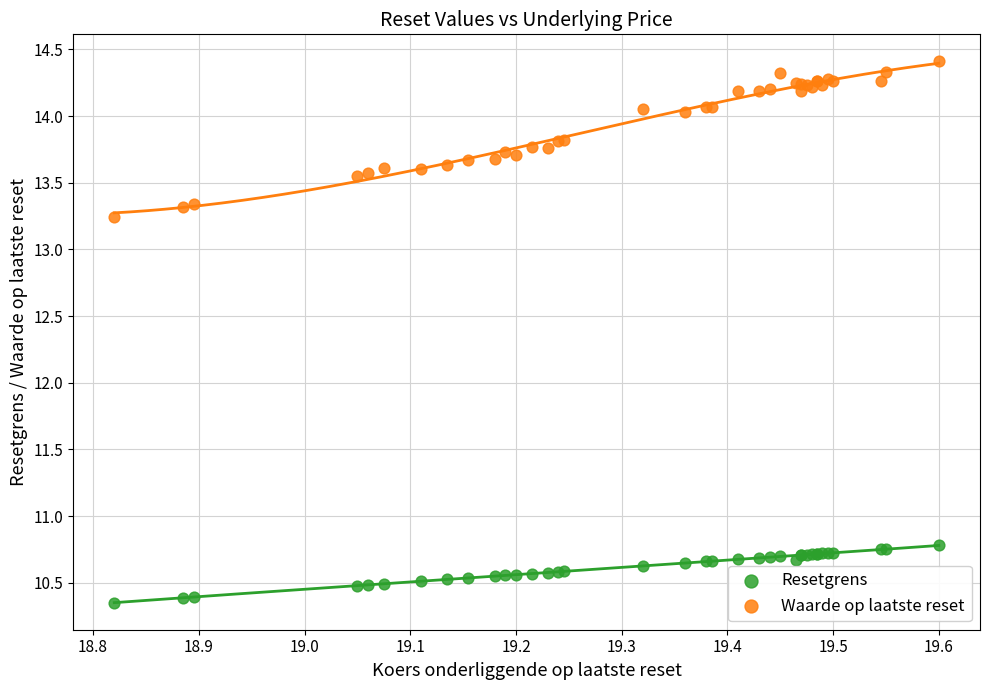

Which series reaches the minimum Y coordinate?

Resetgrens